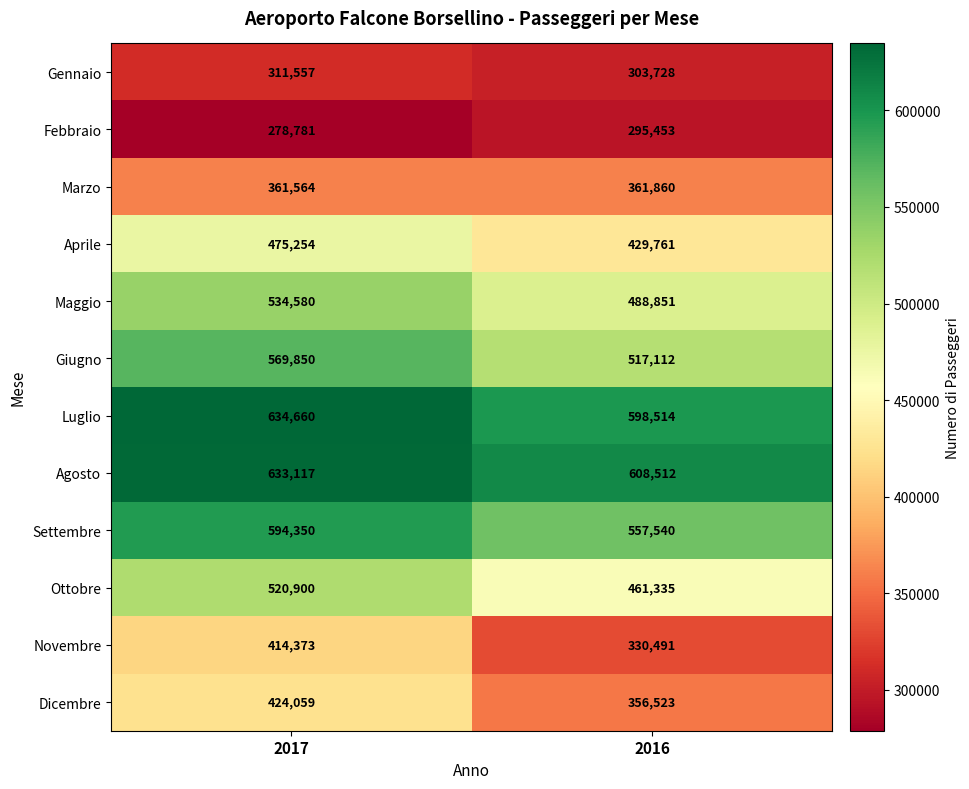

What is the sum of the Ottobre values at 2016 and 2017?

982235